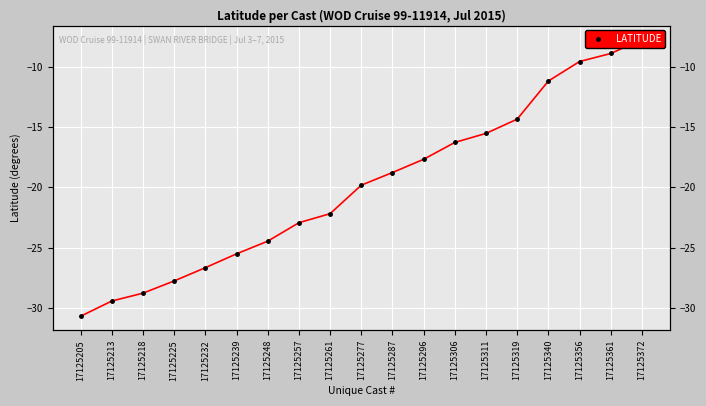

Reading left to right, what are all the values shown in this chart?

17125205=-30.7	17125213=-29.4	17125218=-28.8	17125225=-27.8	17125232=-26.7	17125239=-25.5	17125248=-24.5	17125257=-22.9	17125261=-22.2	17125277=-19.8	17125287=-18.8	17125296=-17.7	17125306=-16.3	17125311=-15.5	17125319=-14.3	17125340=-11.2	17125356=-9.6	17125361=-8.9	17125372=-7.7